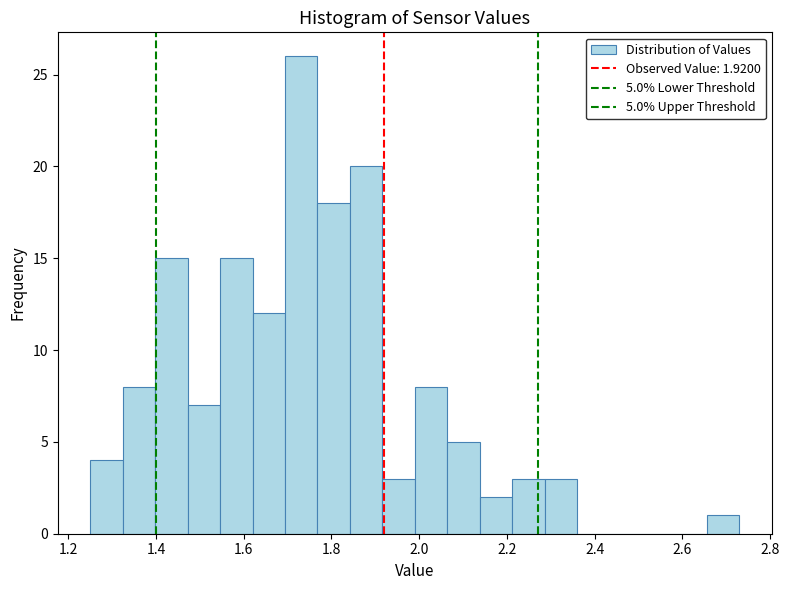

Around what value on the x-axis is the tallest bar? Give the approximate position of its centre, as read against the axis.

1.74